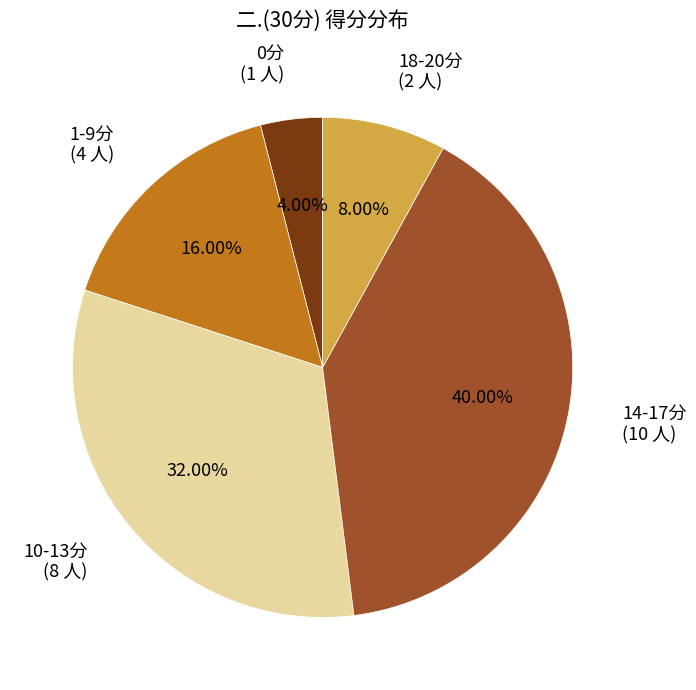

Does any single category account for the majority?

No